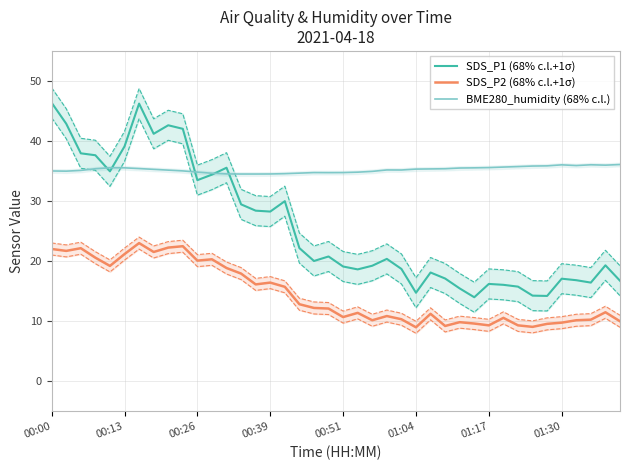

What is the lowest value of the BME280_humidity (68% c.l.) series?

34.5